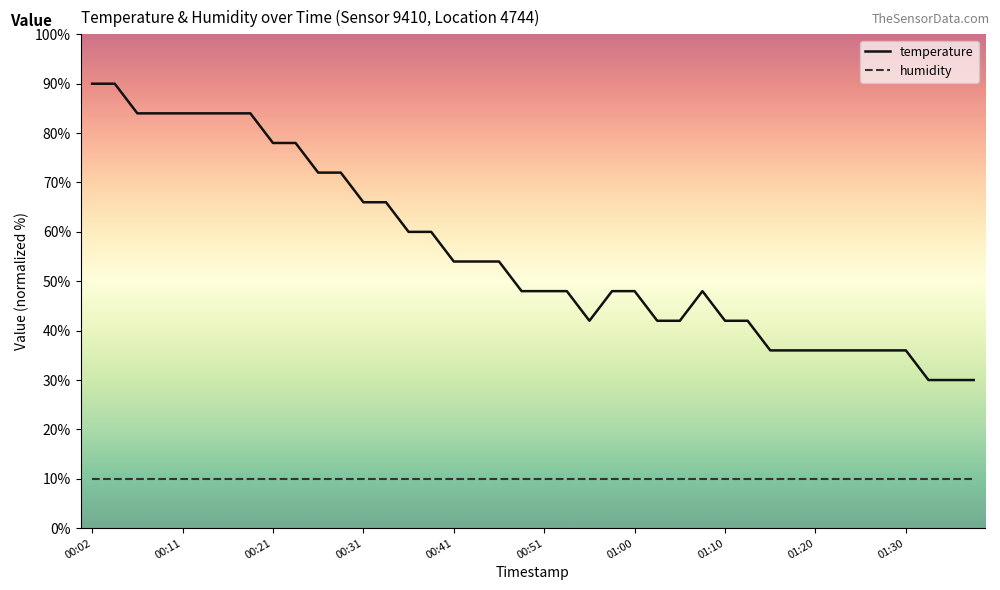

Which series has the largest range (max minus min)?

temperature